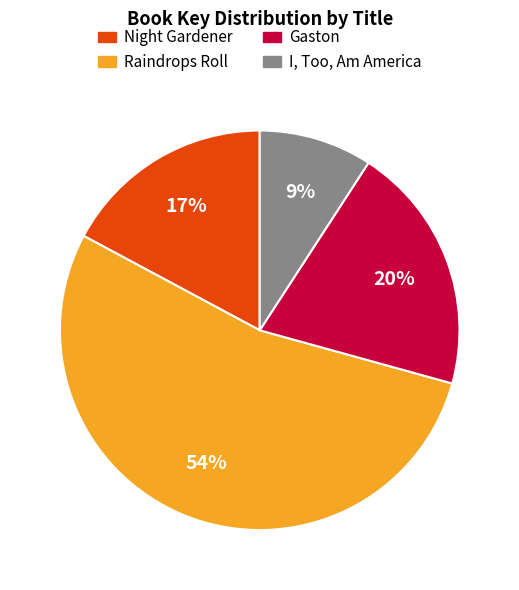

Is the sum of Night Gardener and Gaston greater than half?

No